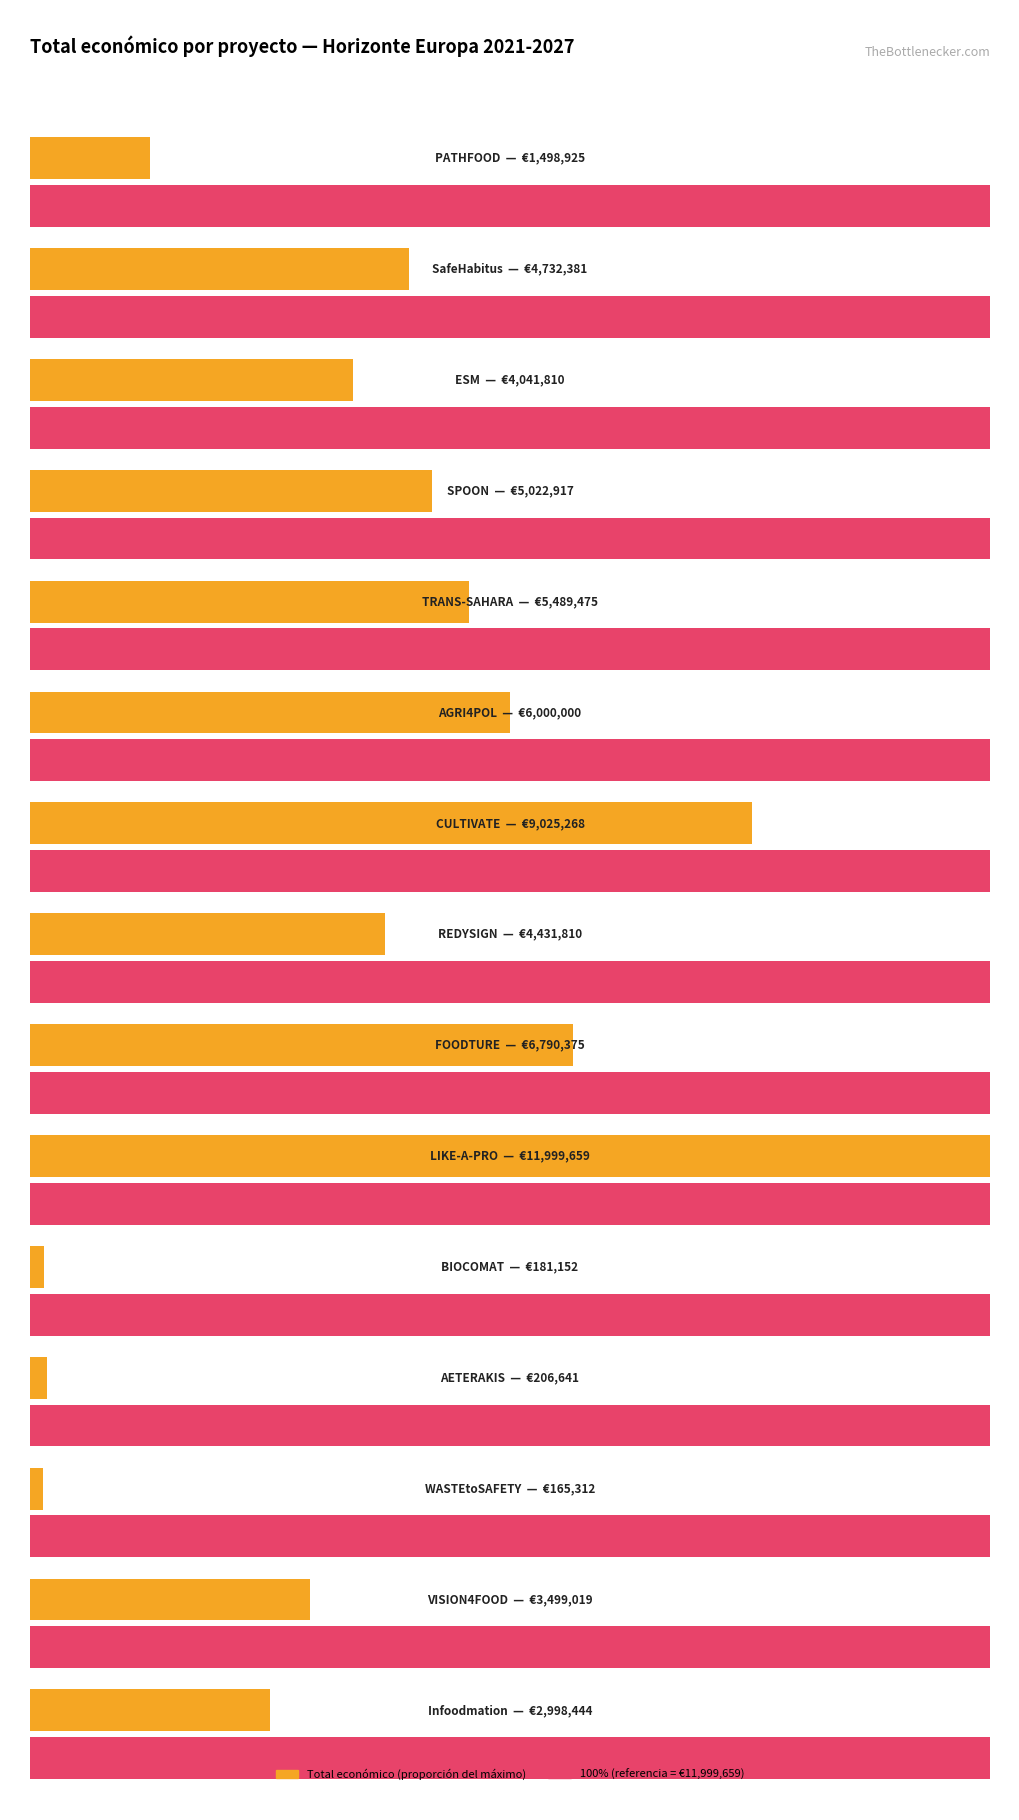

How many data points are less than 4431810?

7